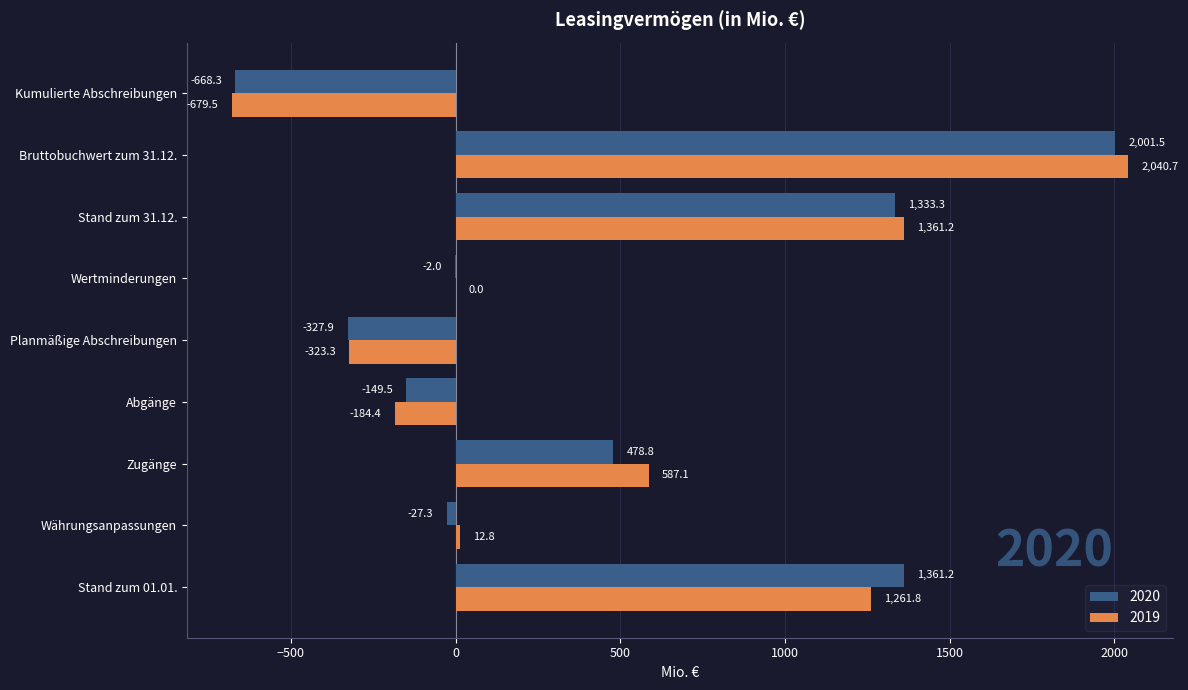

How many series are shown in this chart?

2